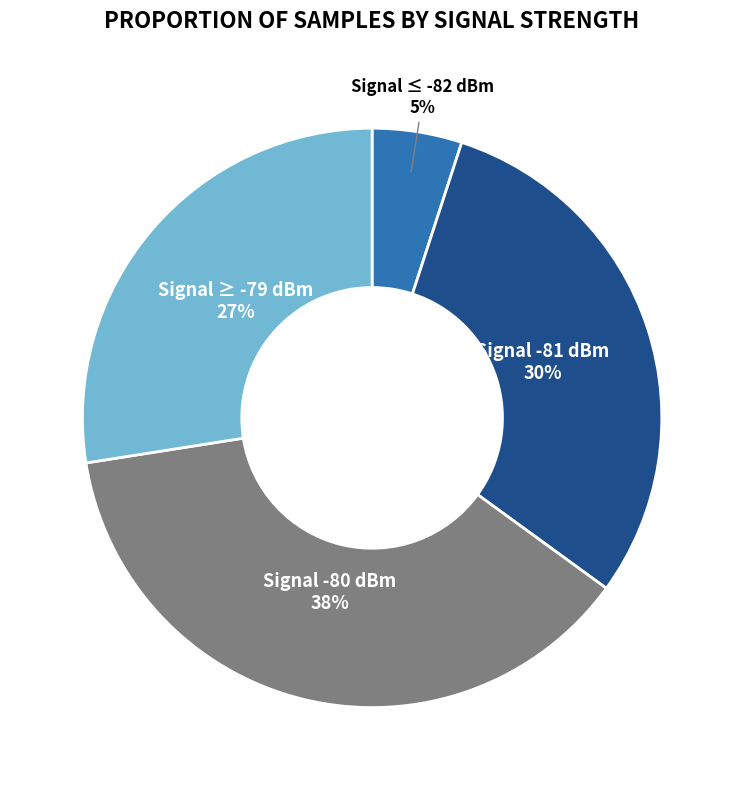

Does any single category account for the majority?

No